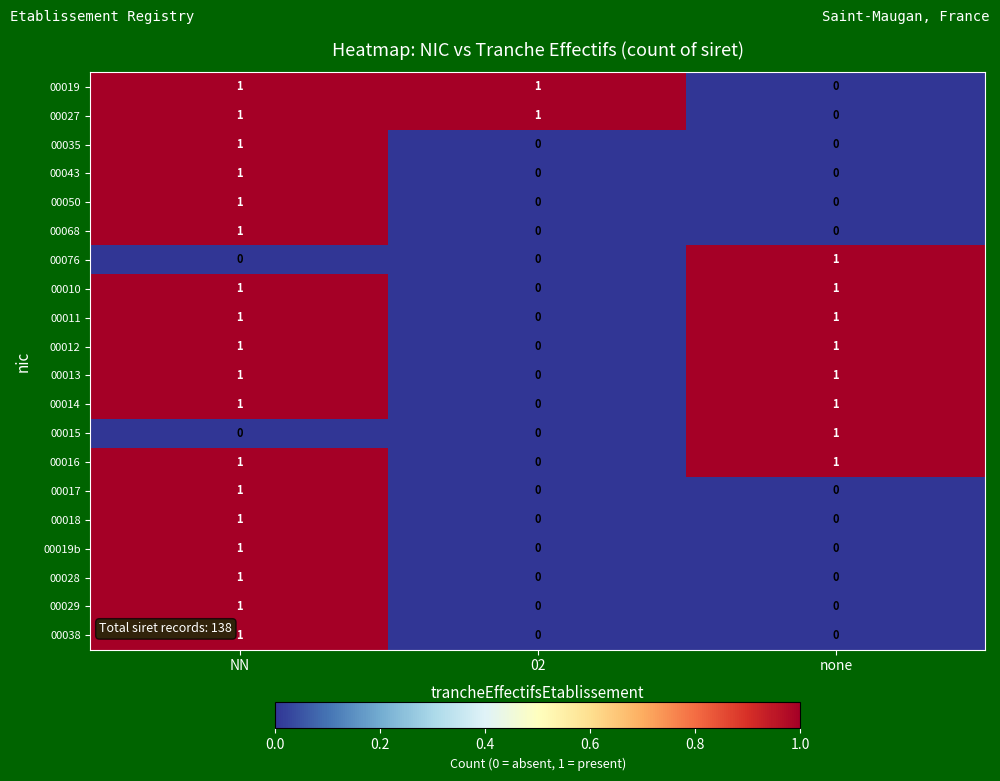

At which category is the sum across all series the highest?

NN